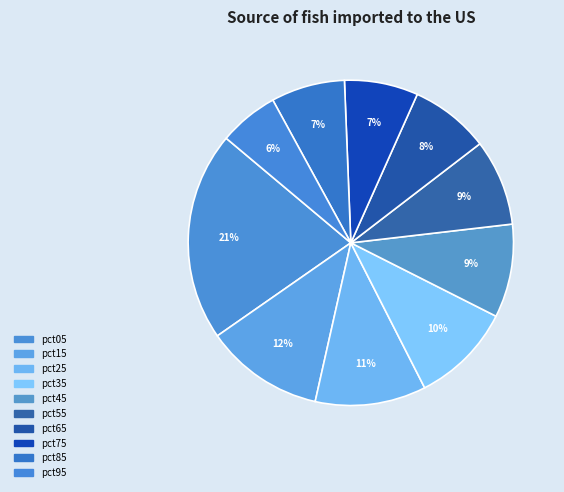

How many slices are in this pie chart?

10